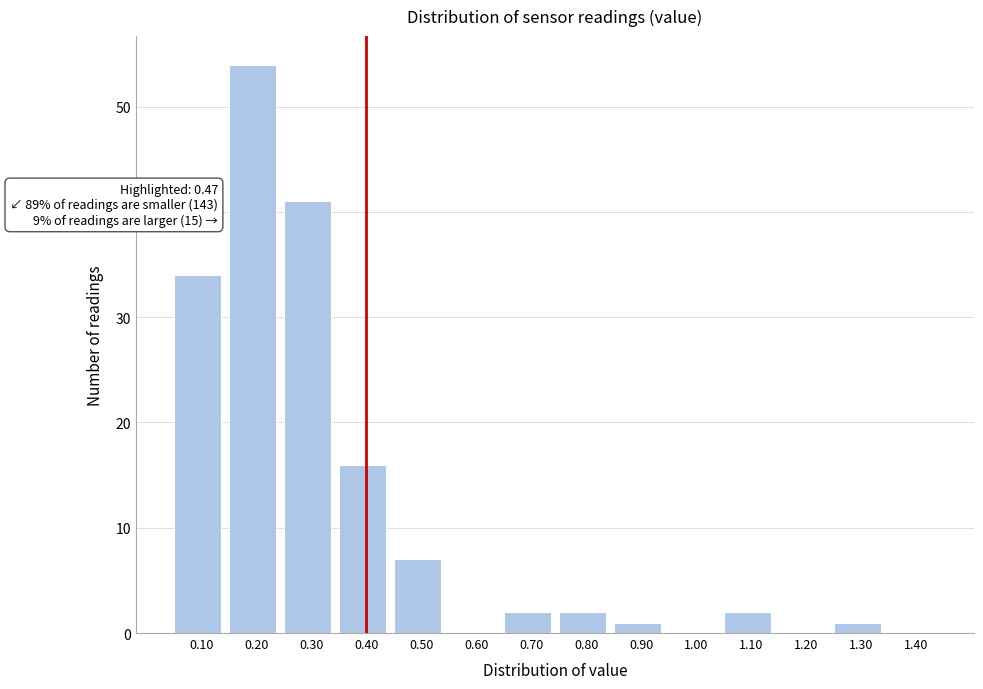

Reading left to right, list all the values displayed in this chart.

0.10=34	0.20=54	0.30=41	0.40=16	0.50=7	0.60=0	0.70=2	0.80=2	0.90=1	1.00=0	1.10=2	1.20=0	1.30=1	1.40=0